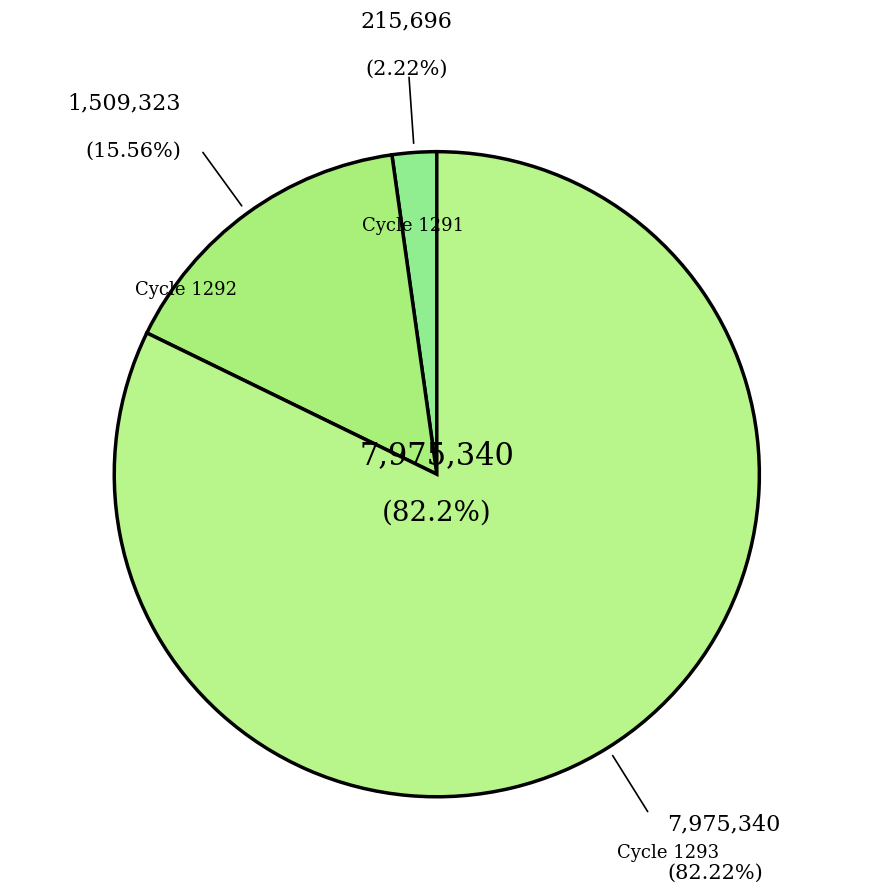

Which category has the biggest portion of the pie?

1293